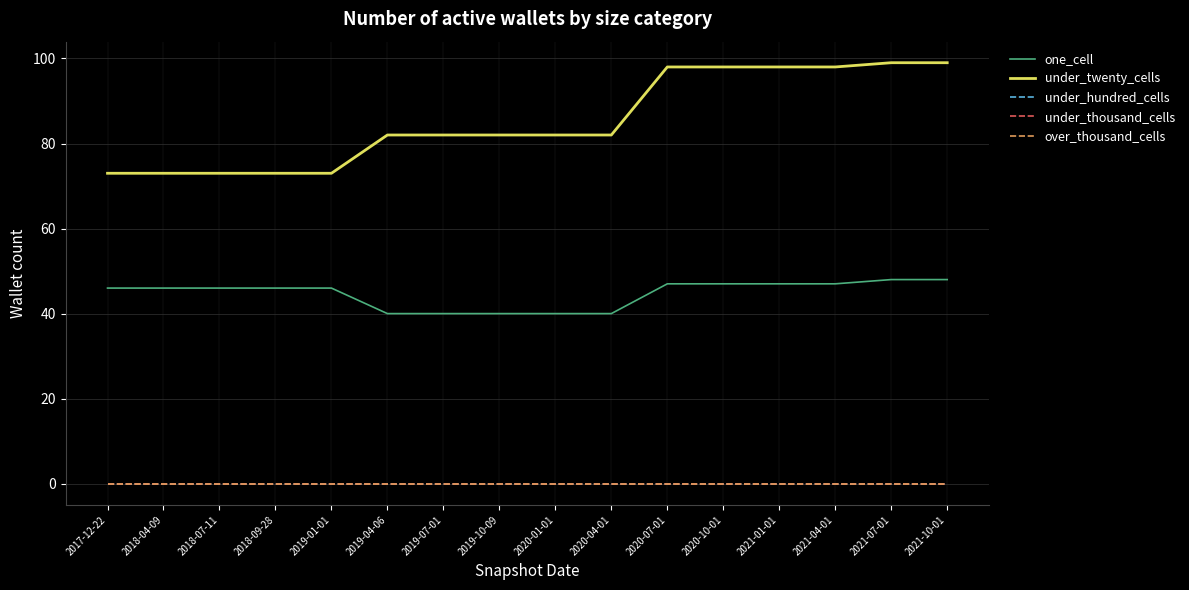

Reading left to right, what are all the values shown in this chart?

one_cell: 46	46	46	46	46	40	40	40	40	40	47	47	47	47	48	48
under_twenty_cells: 73	73	73	73	73	82	82	82	82	82	98	98	98	98	99	99
under_hundred_cells: 0	0	0	0	0	0	0	0	0	0	0	0	0	0	0	0
under_thousand_cells: 0	0	0	0	0	0	0	0	0	0	0	0	0	0	0	0
over_thousand_cells: 0	0	0	0	0	0	0	0	0	0	0	0	0	0	0	0